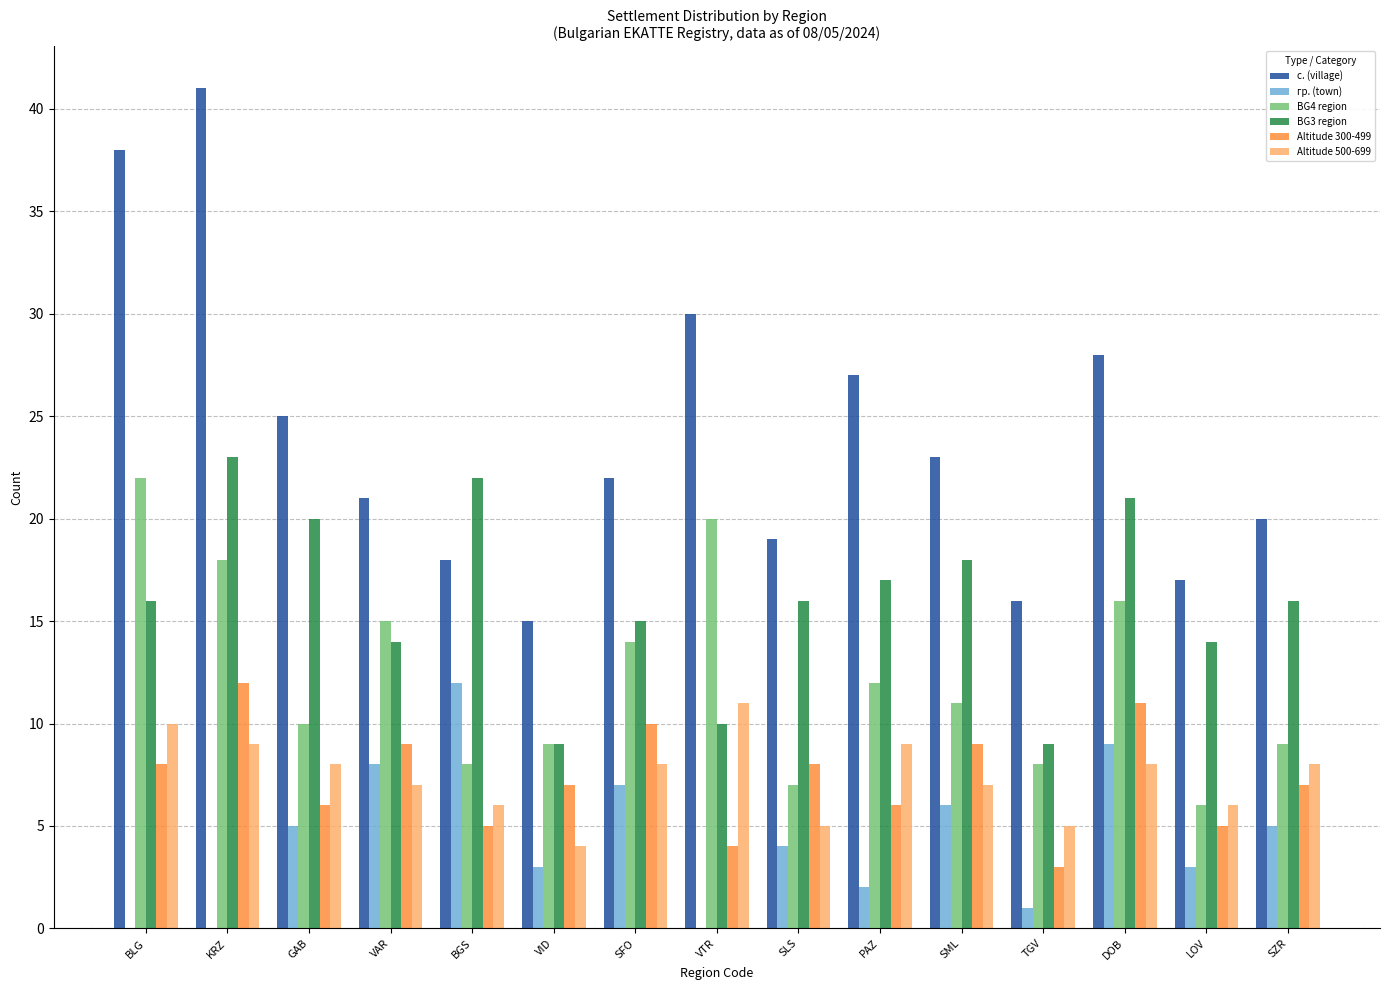

What is the sum of all Altitude 500-699 values?

111